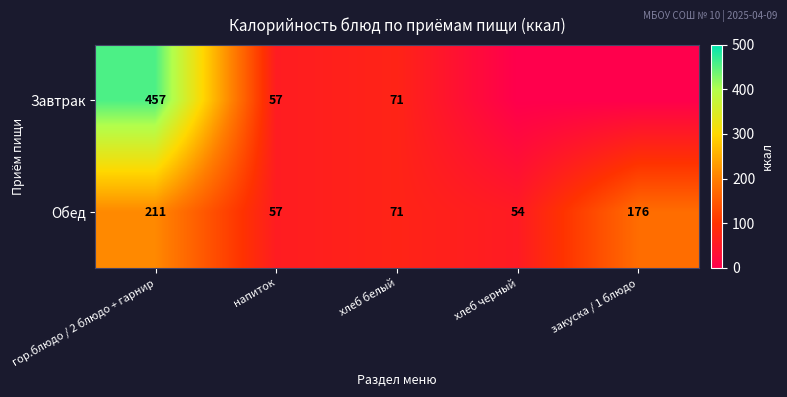

What is the total value across all series at хлеб белый?

142